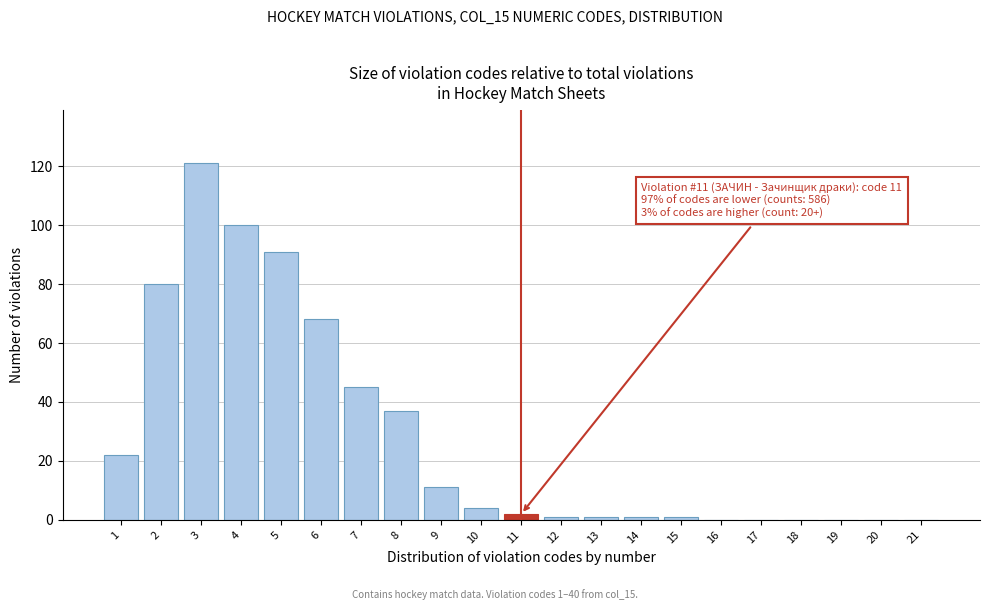

Reading right to left, what are all the values shown in this chart?

21=0	20=0	19=0	18=0	17=0	16=0	15=1	14=1	13=1	12=1	11=2	10=4	9=11	8=37	7=45	6=68	5=91	4=100	3=121	2=80	1=22